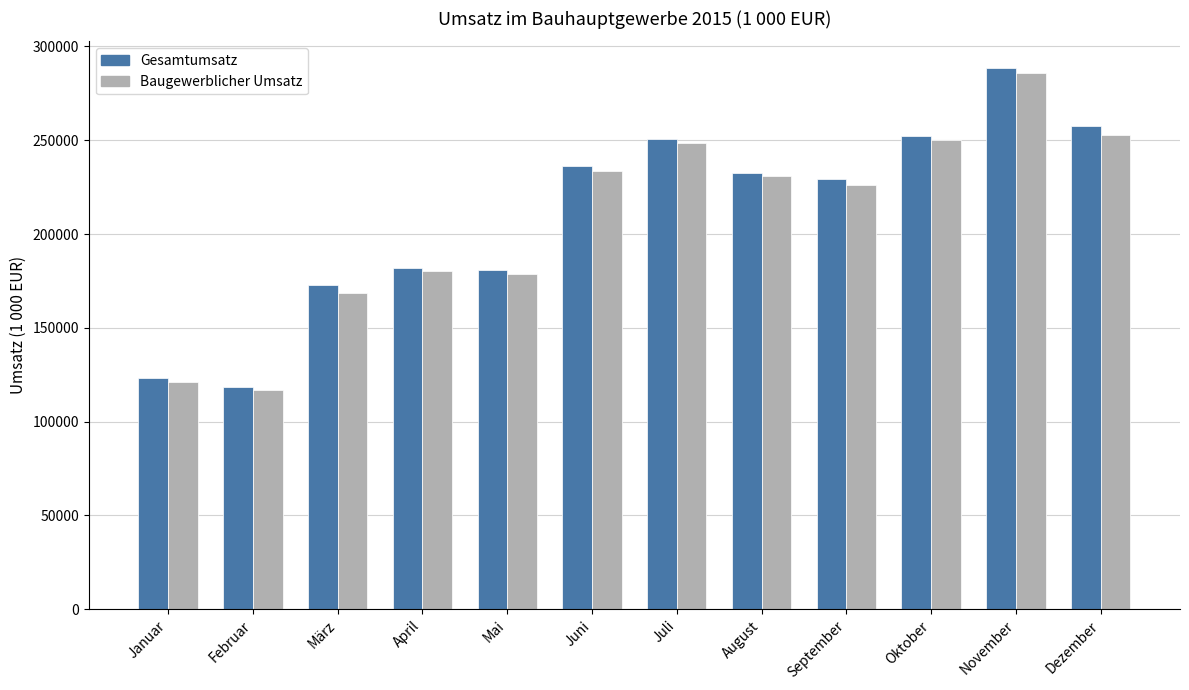

What is the minimum value for Gesamtumsatz?

118630